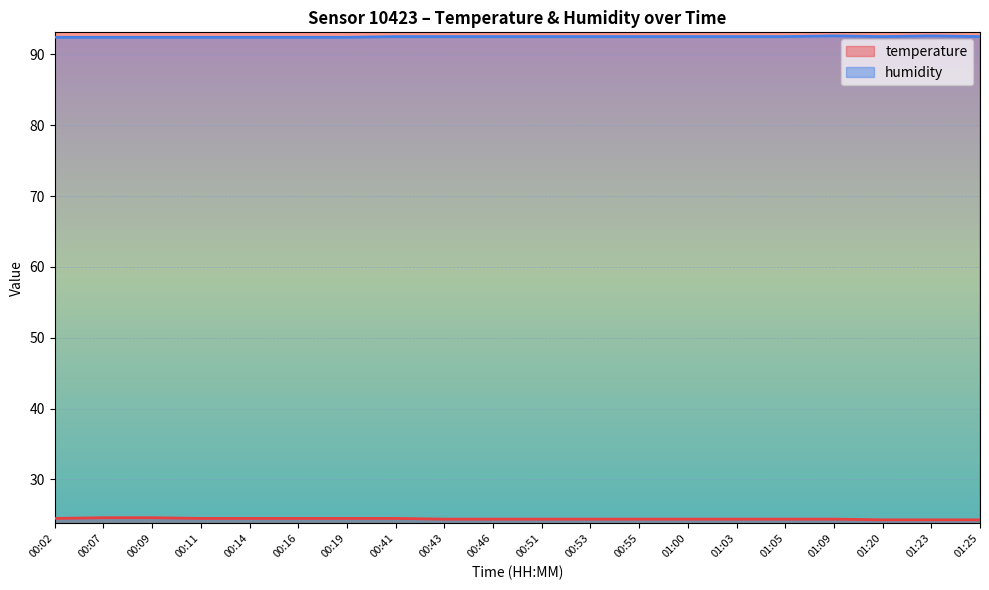

What is the average value of the humidity series?

92.5